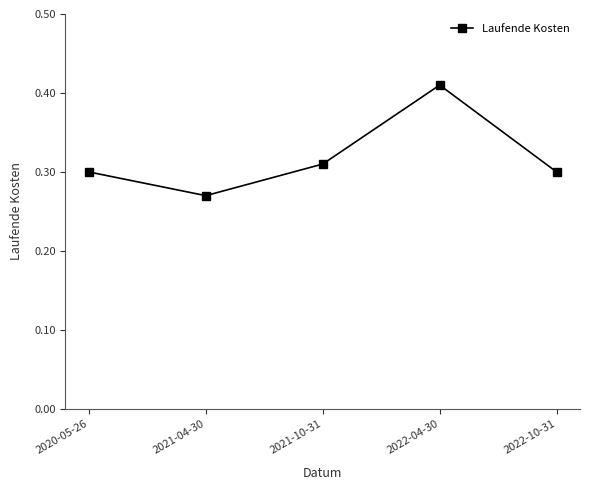

How many interior local peaks (higher than both neighbors) does the data have?

1